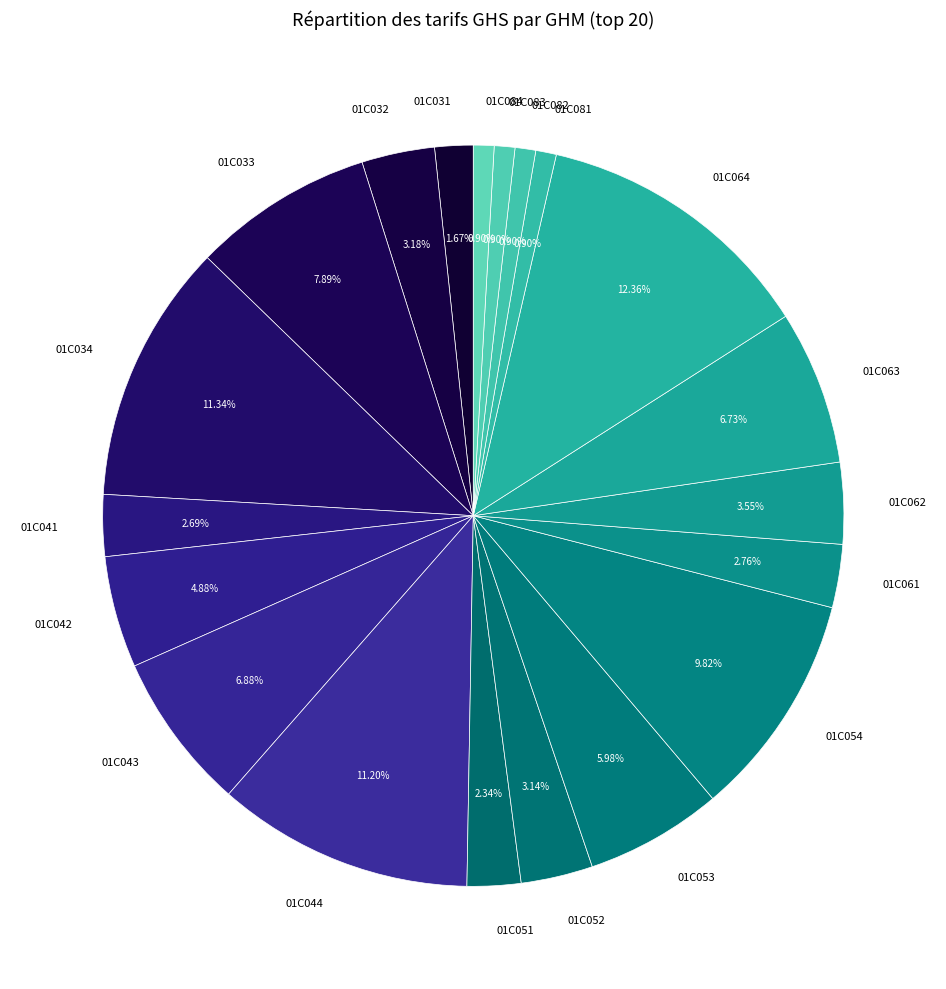

What percentage is the 01C062 slice, to the nearest percent?

4%